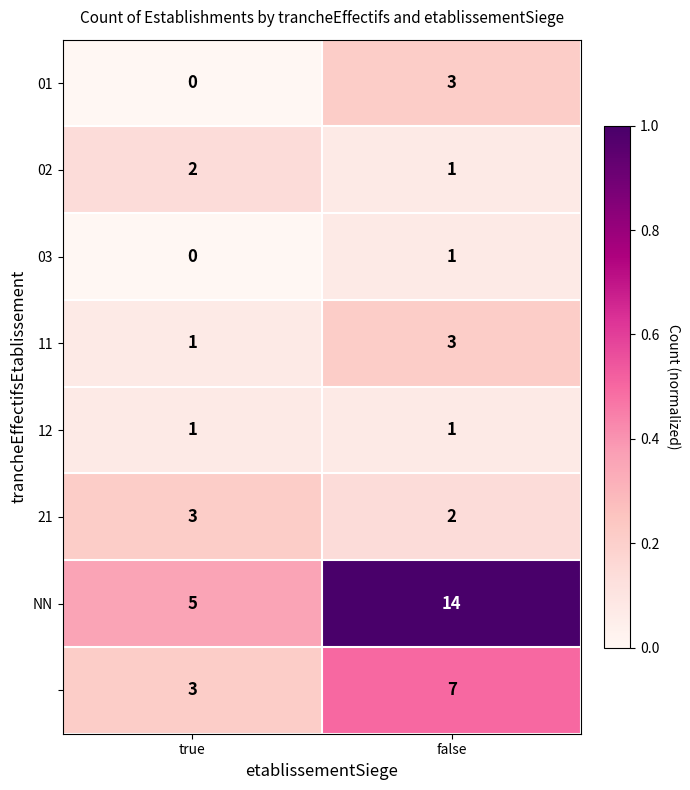

What is the difference between the highest and lowest values at true?

5